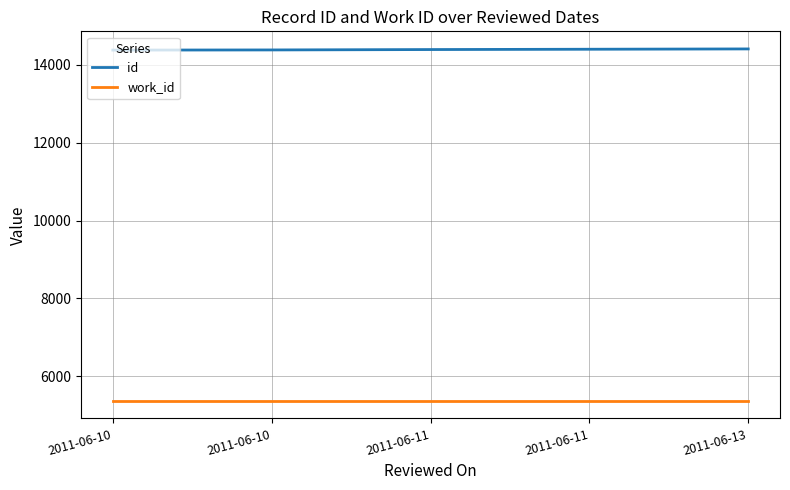

True or false: id and work_id intersect in this chart.

False